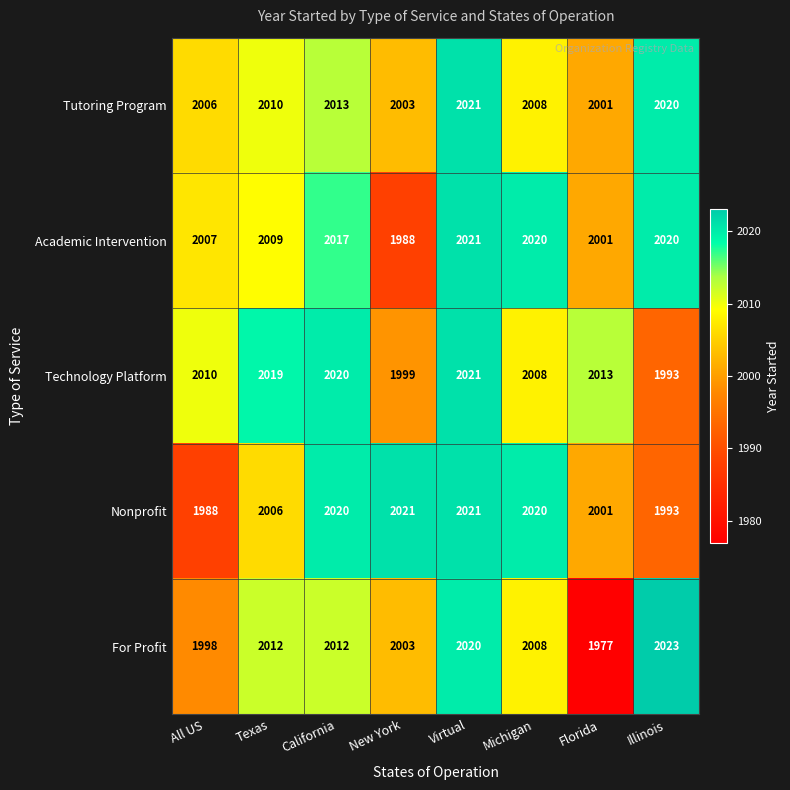

The value of Academic Intervention at New York is 1181. True or false?

False